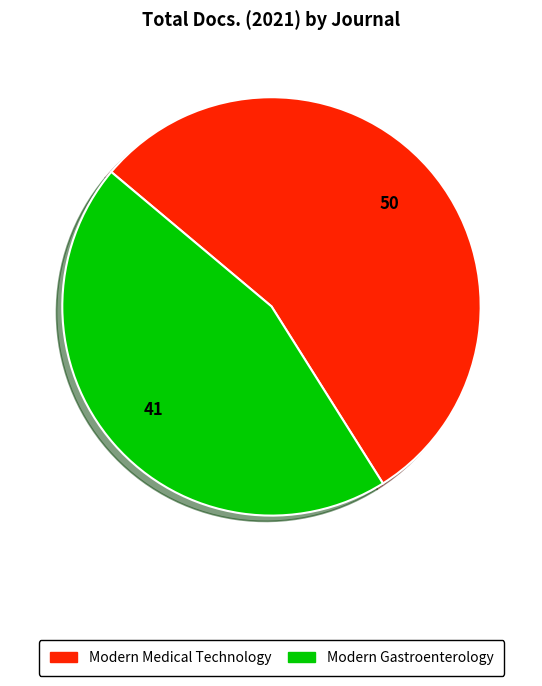

Rank the categories by value from highest to lowest.

Modern Medical Technology, Modern Gastroenterology